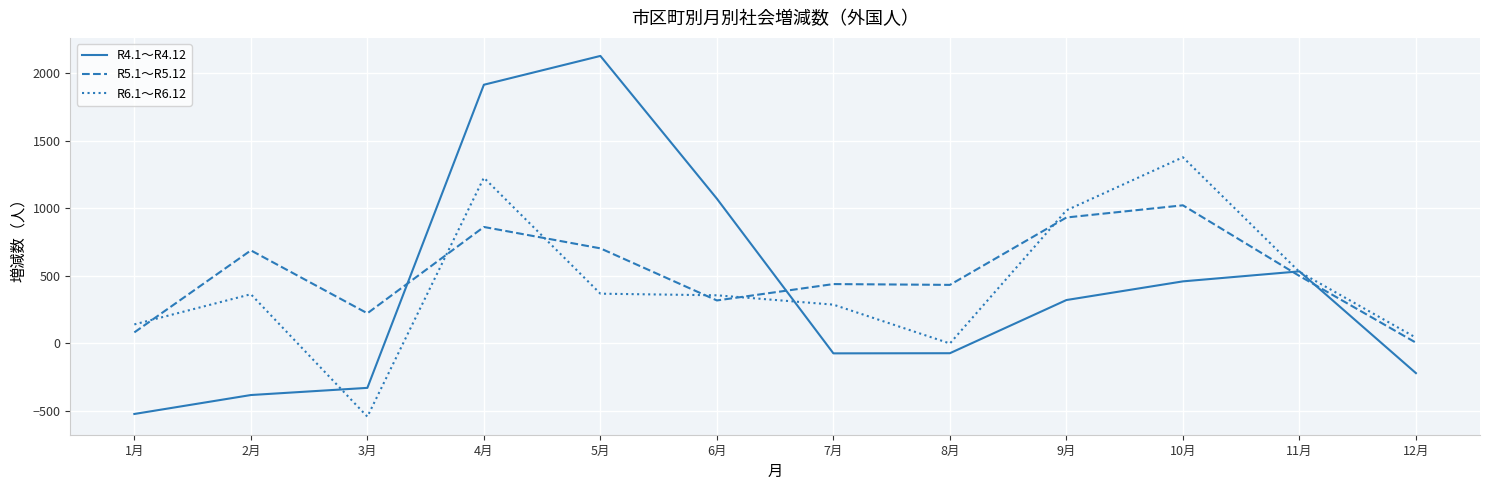

Which series has the widest spread of values?

R4.1～R4.12